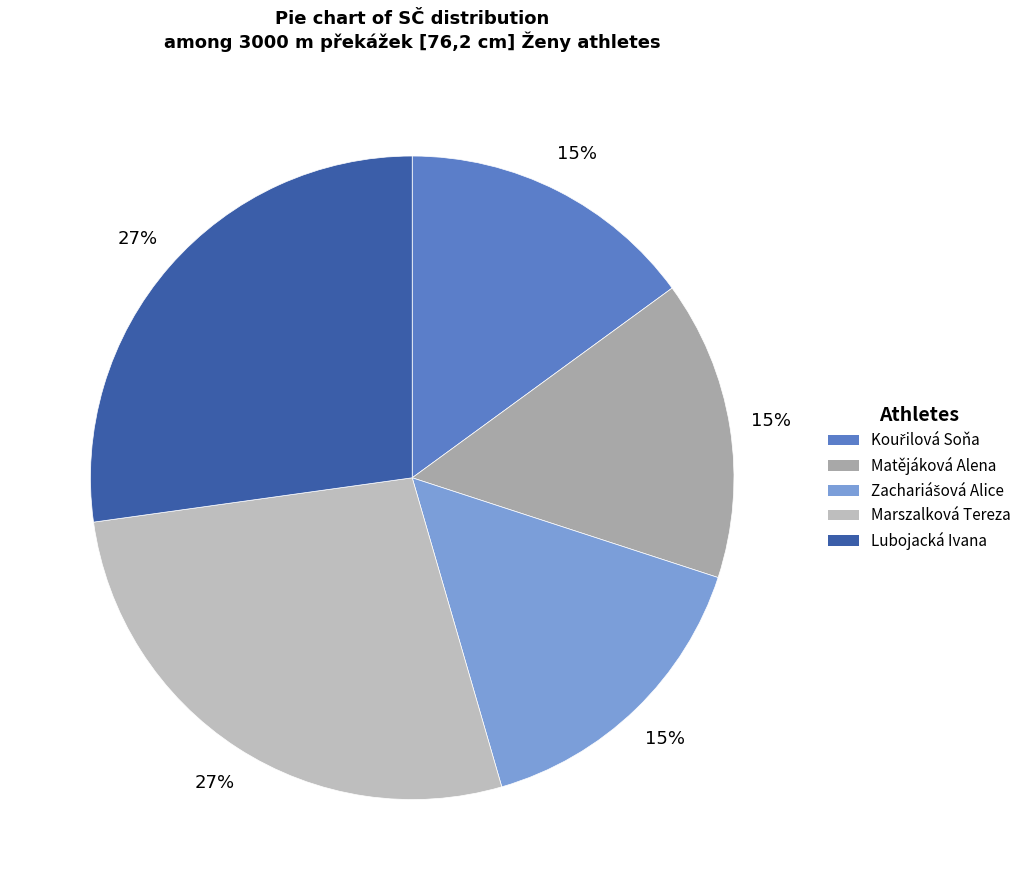

To the nearest percent, what percentage of the pie is Kouřilová Soňa?

15%